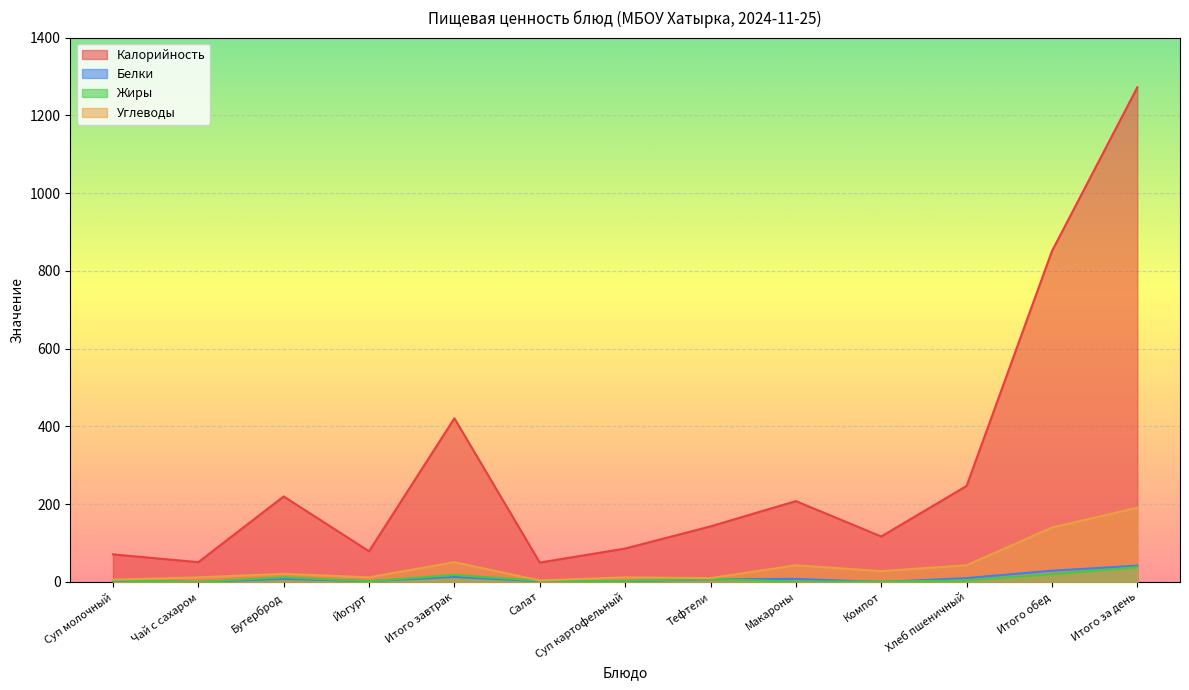

Reading left to right, transcribe all the data shown in this chart.

Калорийность: Суп молочный=71	Чай с сахаром=51	Бутерброд=220	Йогурт=79	Итого завтрак=421	Салат=50	Суп картофельный=86	Тефтели=143	Макароны=208	Компот=117	Хлеб пшеничный=247	Итого обед=851	Итого за день=1272
Белки: Суп молочный=3	Чай с сахаром=0	Бутерброд=8	Йогурт=2	Итого завтрак=13	Салат=2	Суп картофельный=2	Тефтели=7	Макароны=8	Компот=0	Хлеб пшеничный=10	Итого обед=29	Итого за день=42
Жиры: Суп молочный=4	Чай с сахаром=0	Бутерброд=12	Йогурт=2	Итого завтрак=18	Салат=3	Суп картофельный=3	Тефтели=8	Макароны=1	Компот=1	Хлеб пшеничный=4	Итого обед=20	Итого за день=38
Углеводы: Суп молочный=6	Чай с сахаром=12	Бутерброд=21	Йогурт=12	Итого завтрак=51	Салат=4	Суп картофельный=12	Тефтели=10	Макароны=43	Компот=28	Хлеб пшеничный=43	Итого обед=140	Итого за день=191